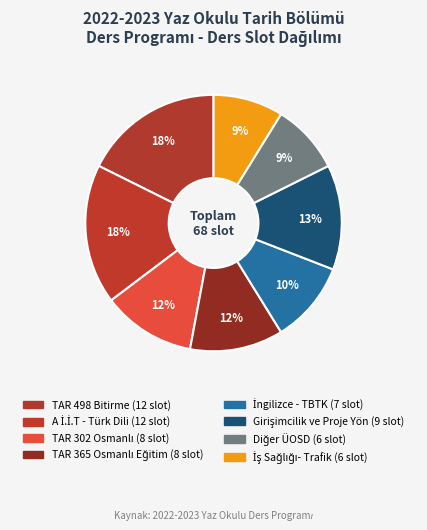

Do İngilizce - TBTK and TAR 365 Osmanlı Eğitim together represent more than half of the pie?

No